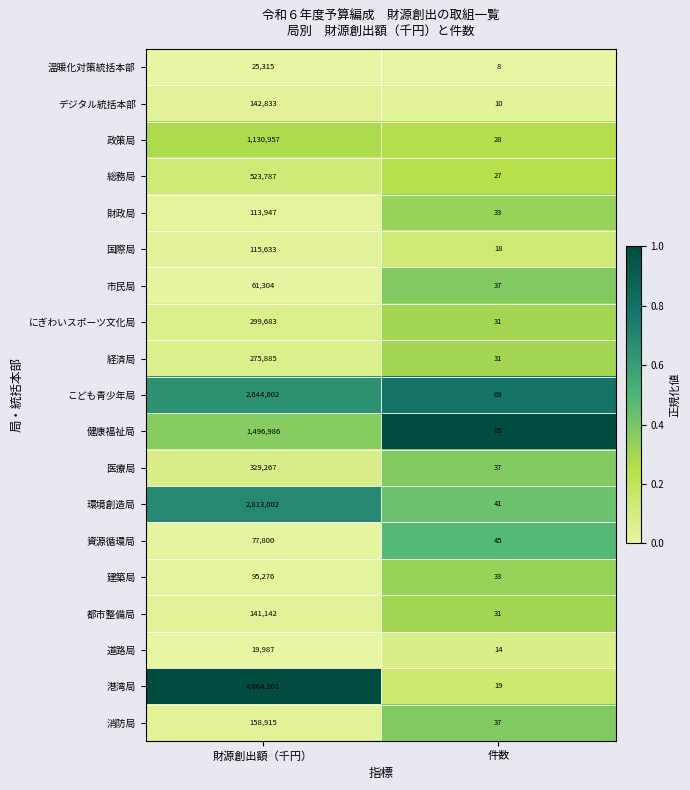

At which category is the sum across all series the highest?

財源創出額（千円）